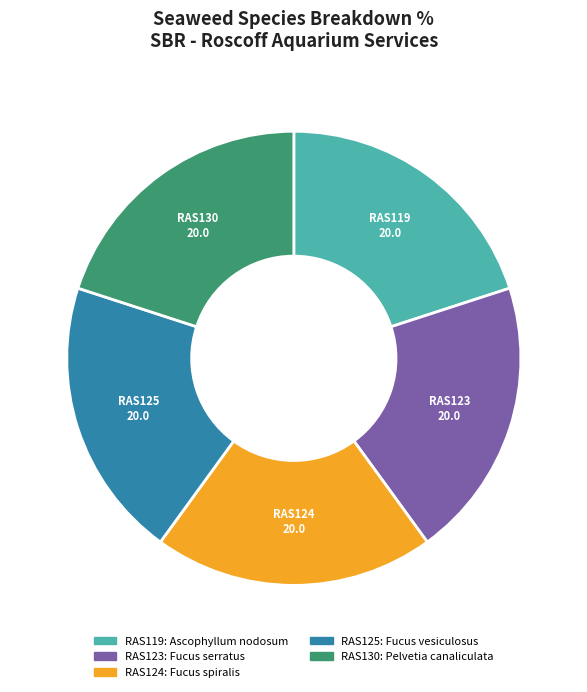

Is it true that RAS123 is 13% of the pie?

False